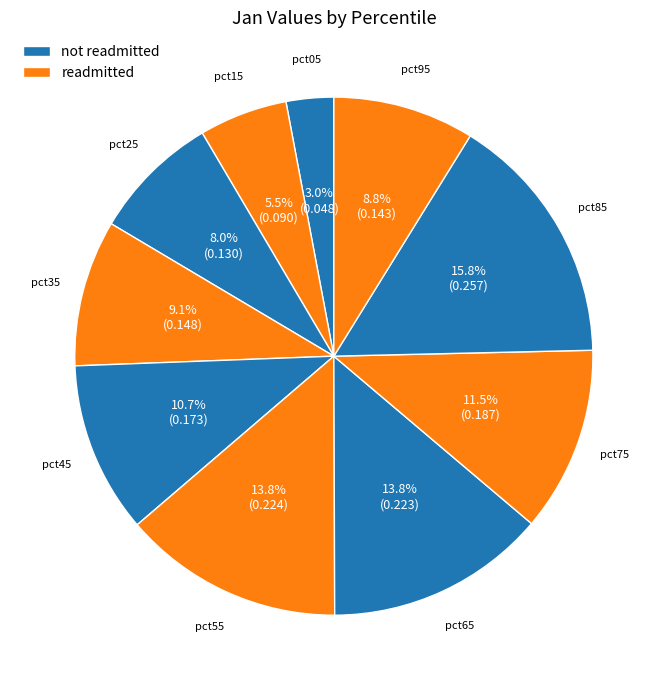

How many segments does this pie chart have?

10